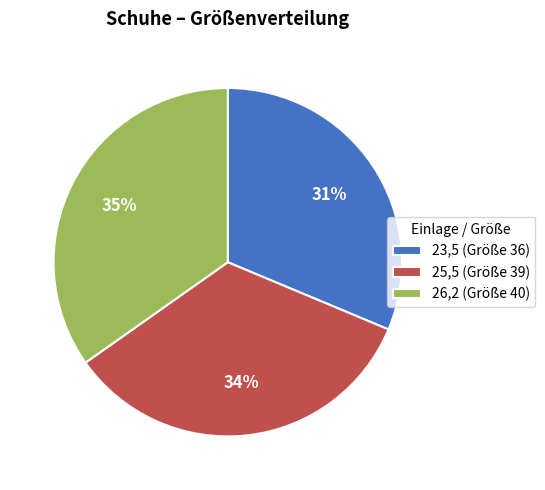

To the nearest percent, what is the average slice percentage?

33%